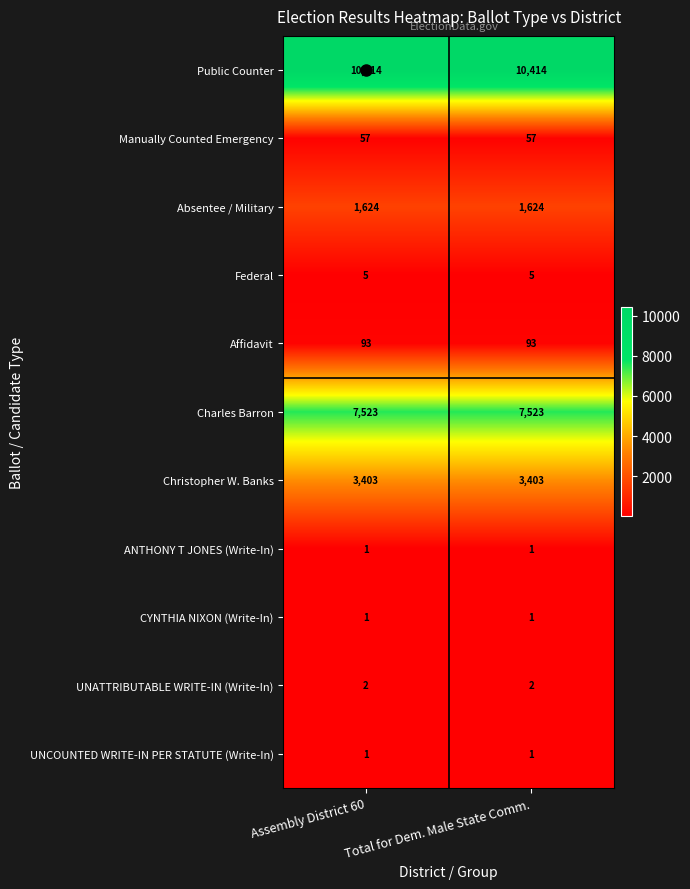

True or false: Manually Counted Emergency has a value of 57 at Total for Dem. Male State Comm..

True